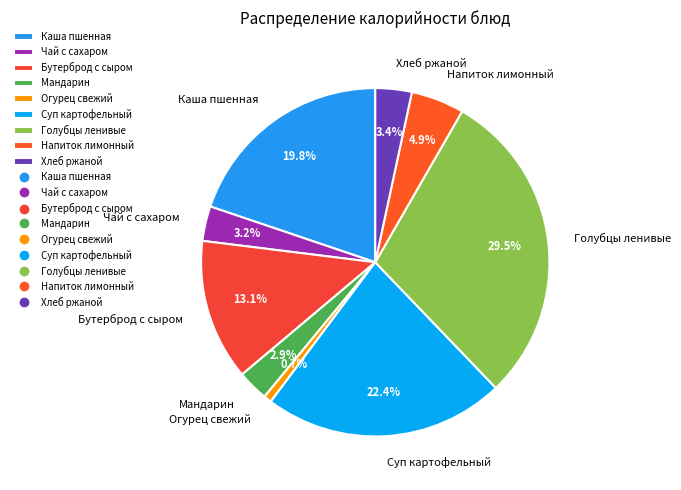

Is there a majority slice in this chart?

No